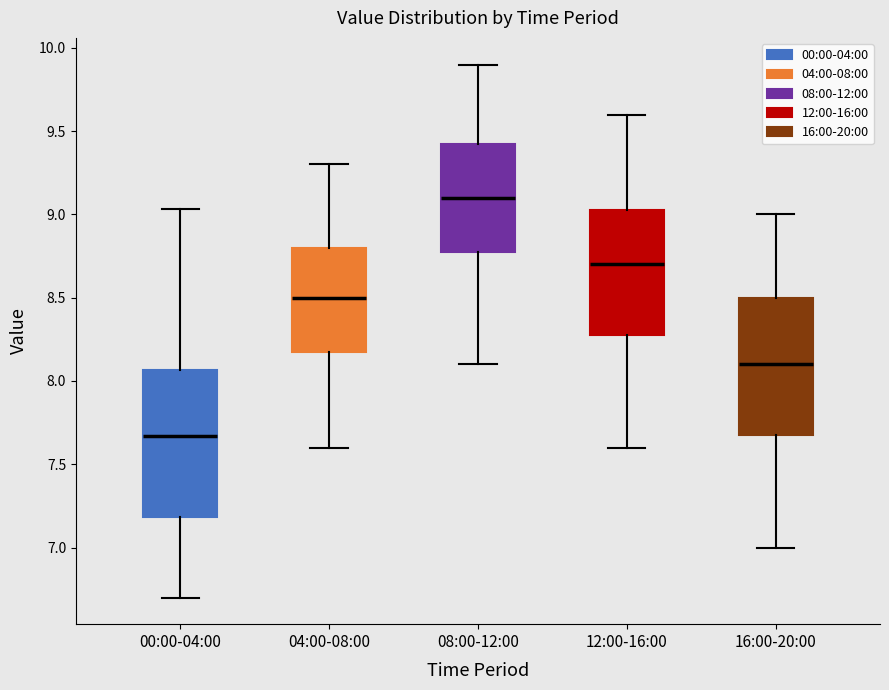

Where is the lower edge of the box for 12:00-16:00 on the y-axis? The values are not printed on the chart, so give them approximately, as read against the axis.

8.30